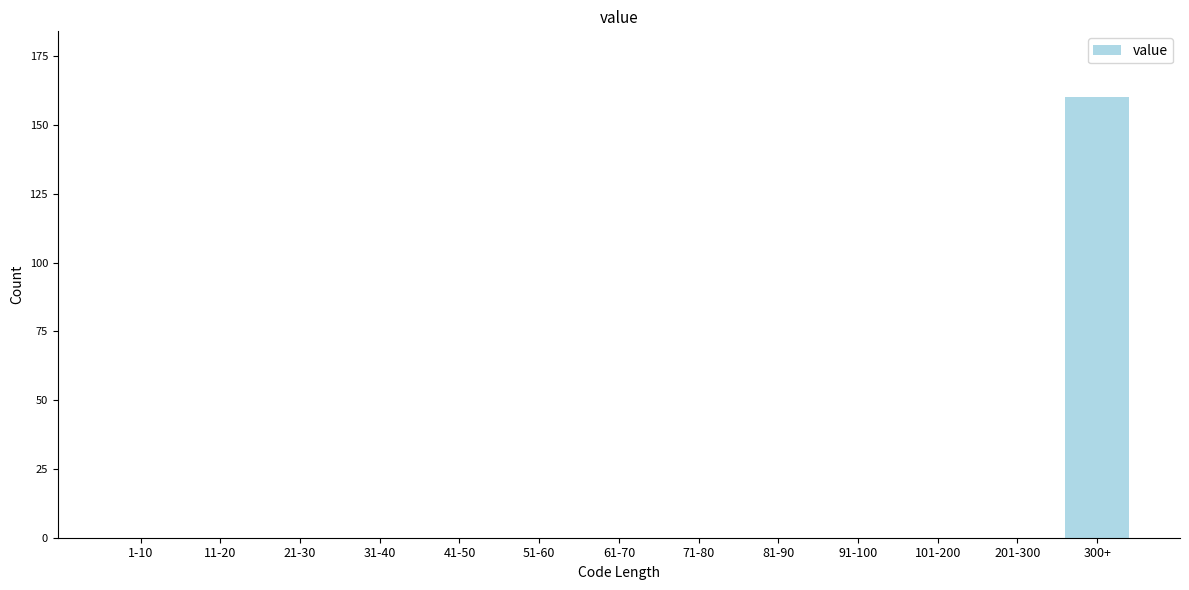

Reading left to right, transcribe all the data shown in this chart.

1-10=0	11-20=0	21-30=0	31-40=0	41-50=0	51-60=0	61-70=0	71-80=0	81-90=0	91-100=0	101-200=0	201-300=0	300+=160